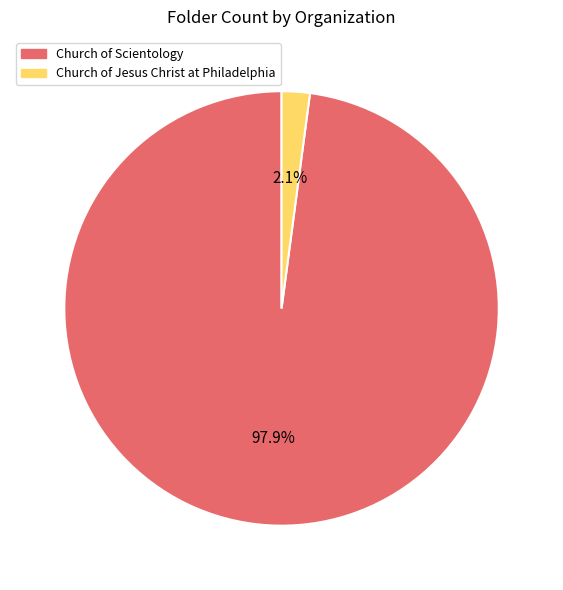

How much of the chart is everything except Church of Scientology?

2.1%